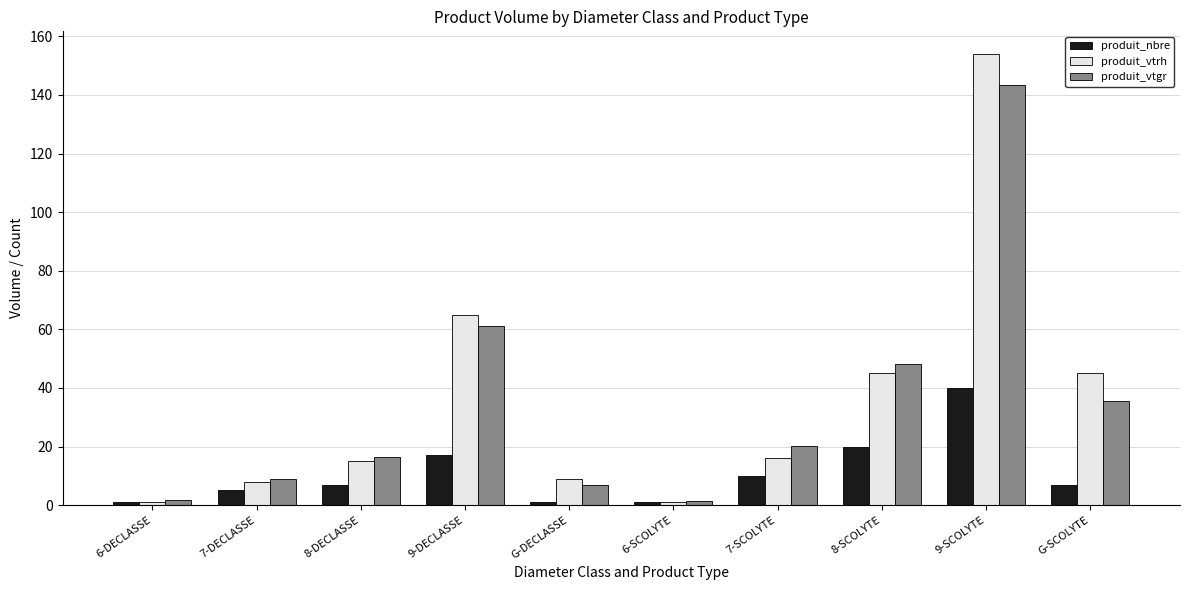

What is the difference between the produit_vtrh values at 7-DECLASSE and 9-SCOLYTE?

146.0